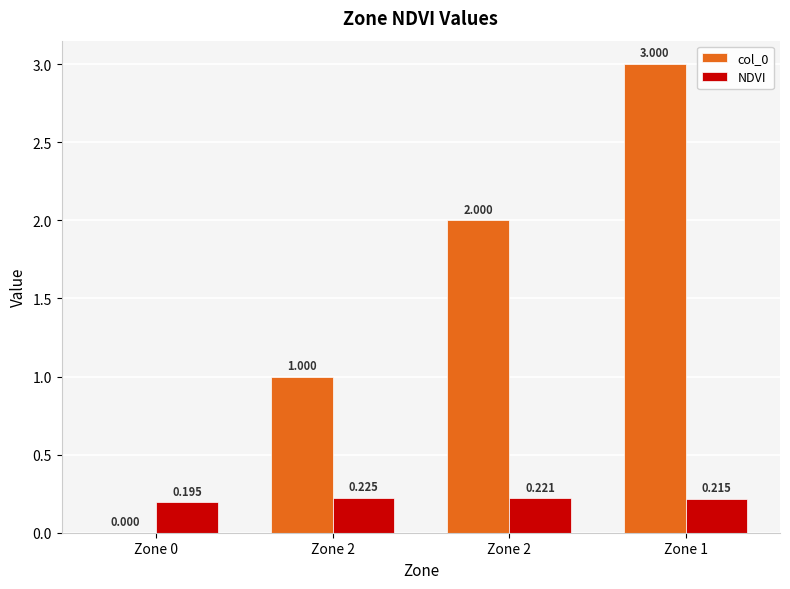

How many categories are shown in the chart?

4